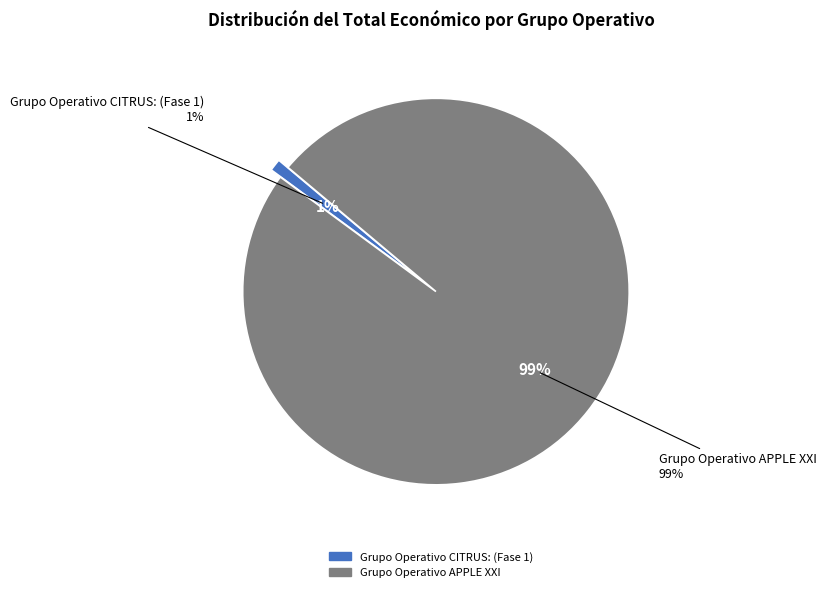

Does Grupo Operativo APPLE XXI account for over 50% of the chart?

Yes